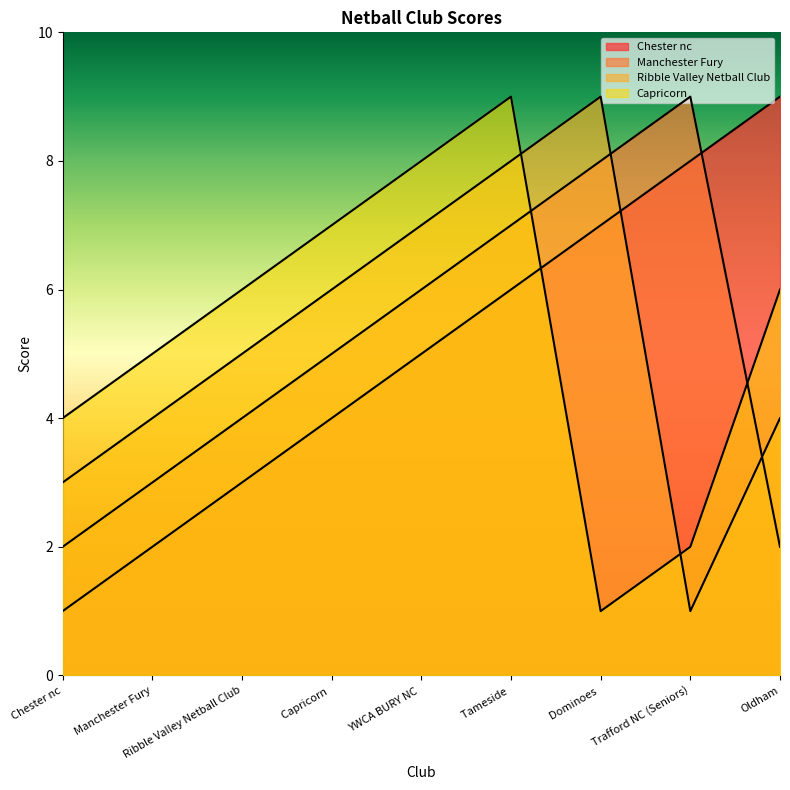

What position from the left is Trafford NC (Seniors)?

8